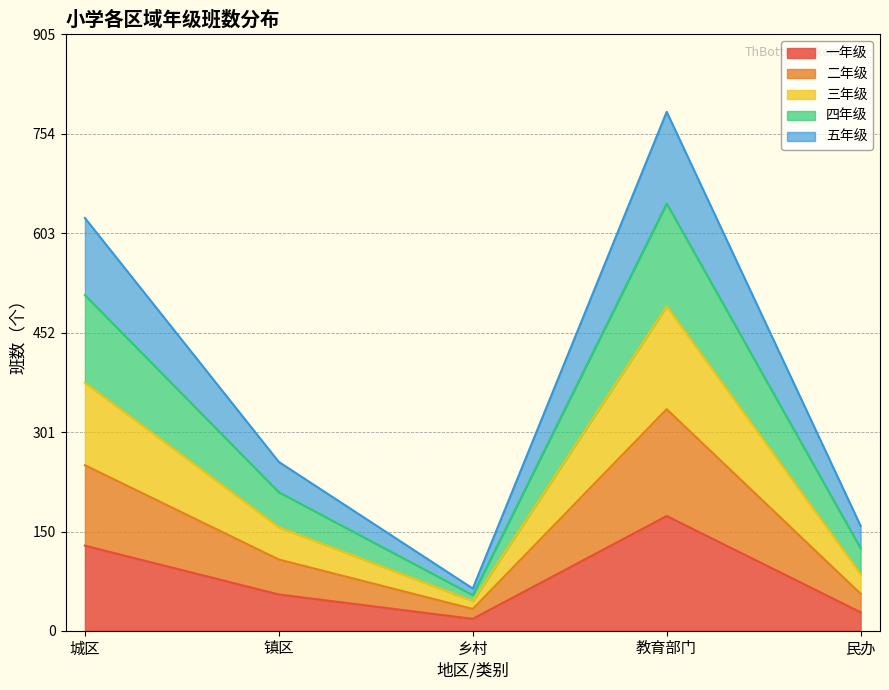

What is the total value across all series at 城区?

626